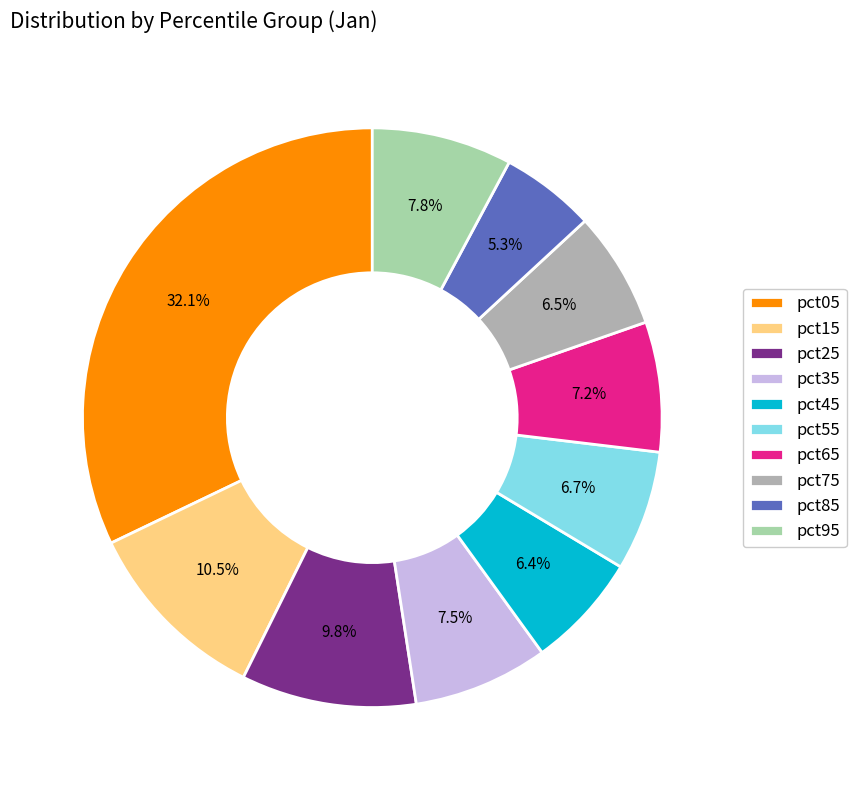

Count the number of slices in the pie.

10